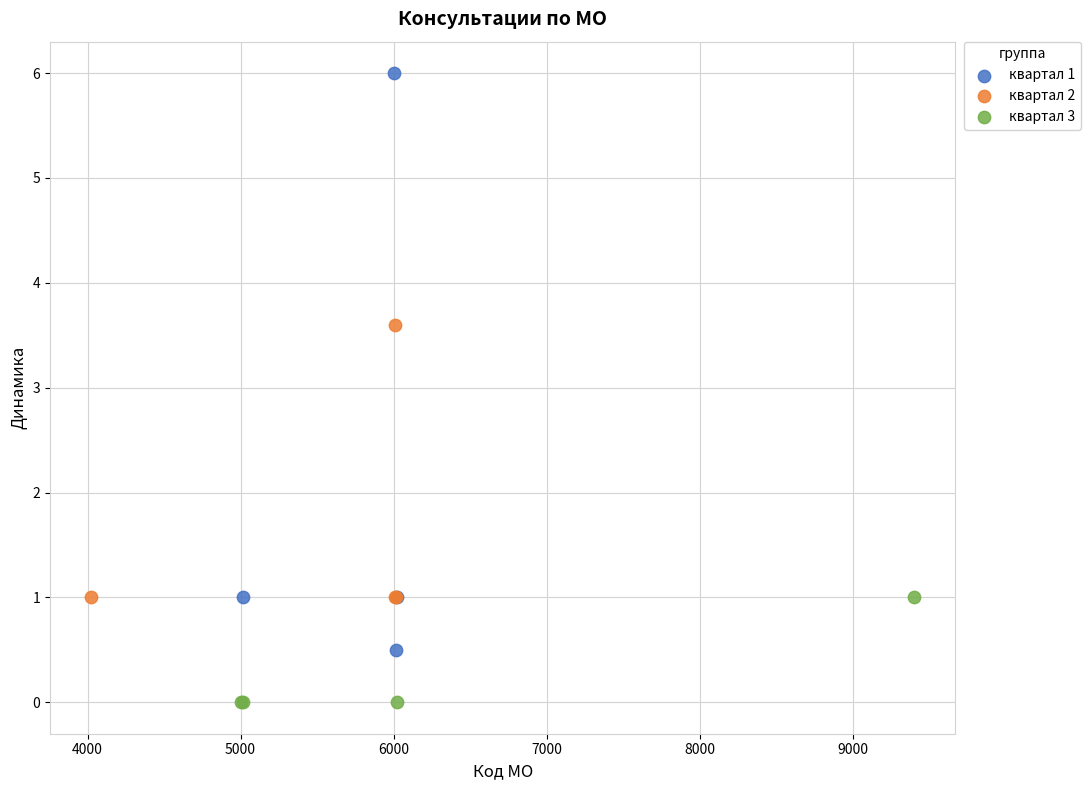

Which series contains the lowest Y value?

квартал 3